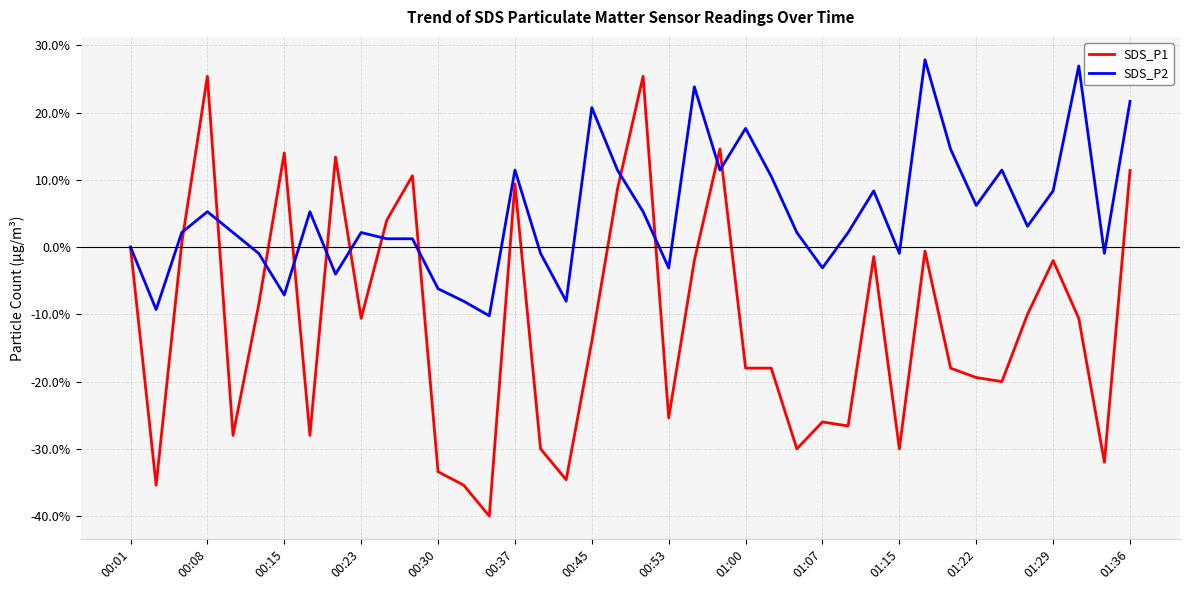

What are all the series names shown in the legend?

SDS_P1, SDS_P2